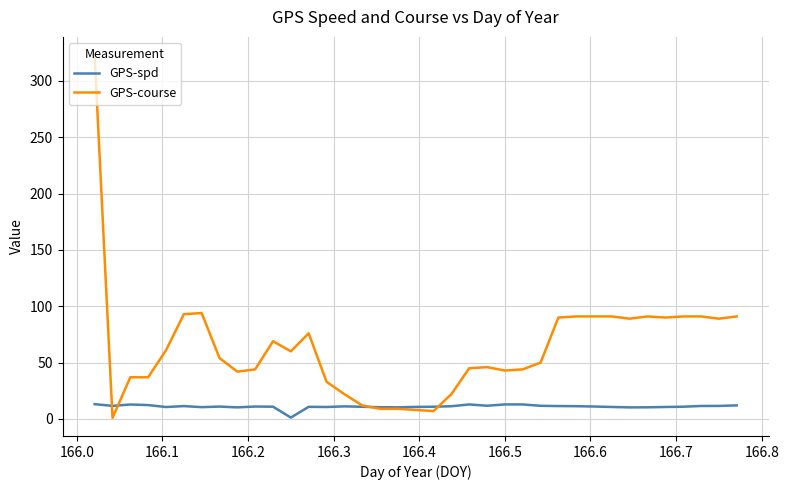

What is the maximum value shown in the chart?

323.0